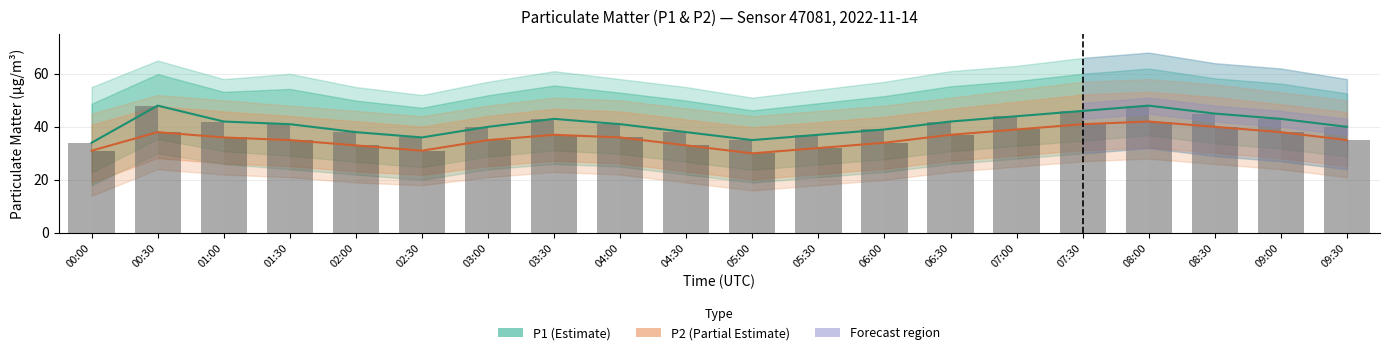

Are the bars grouped side by side (vs. stacked)?

Yes